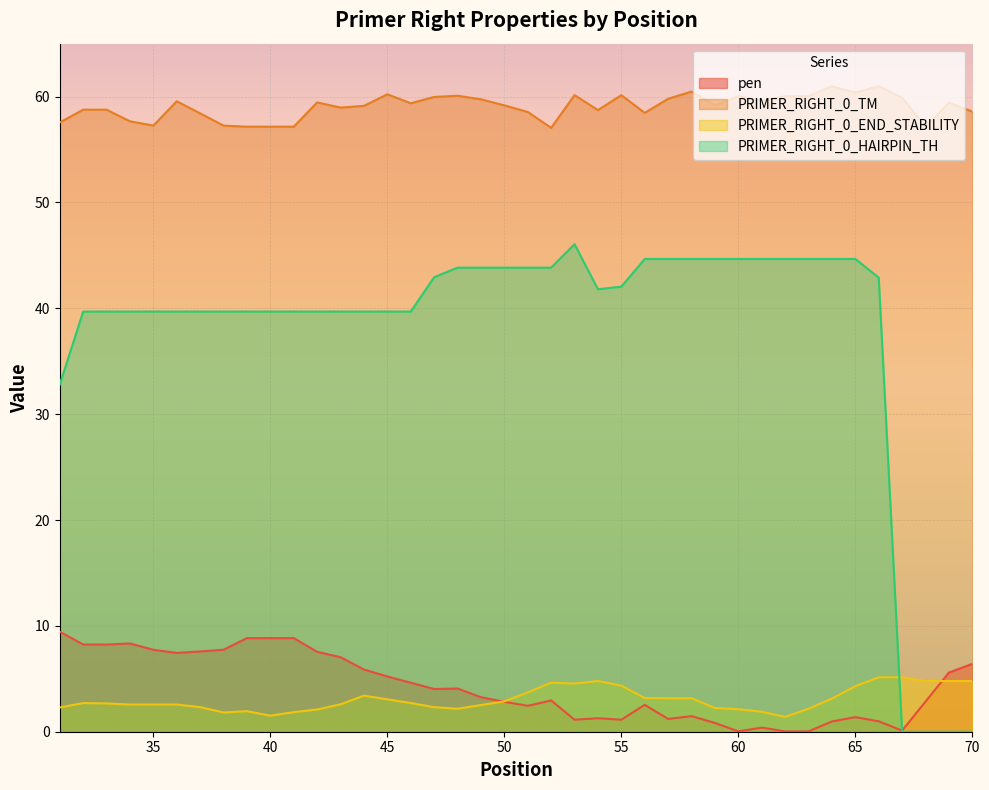

True or false: PRIMER_RIGHT_0_END_STABILITY and PRIMER_RIGHT_0_TM intersect in this chart.

False